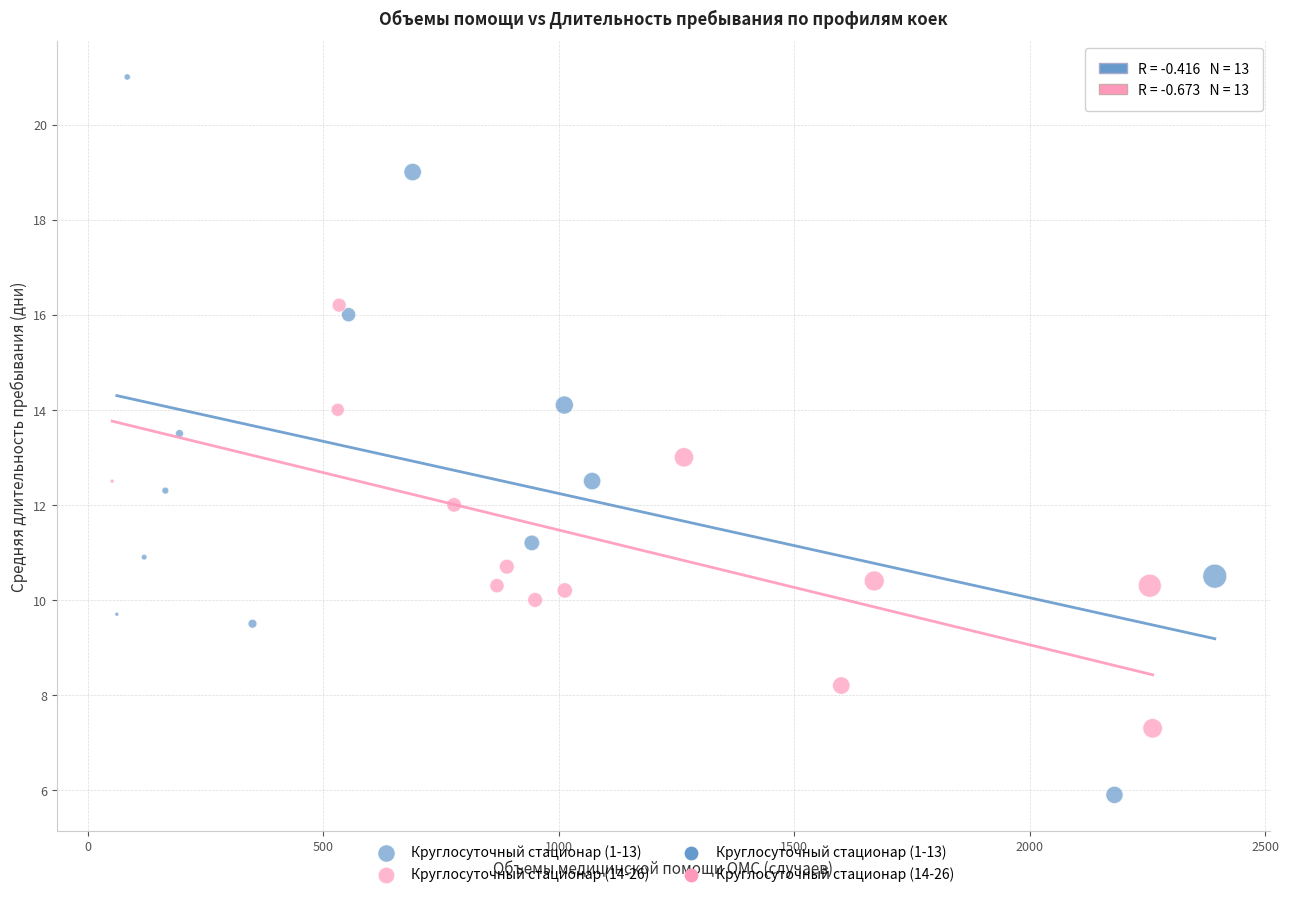

Which series has the largest Y range (max minus min)?

Круглосуточный стационар (1-13)